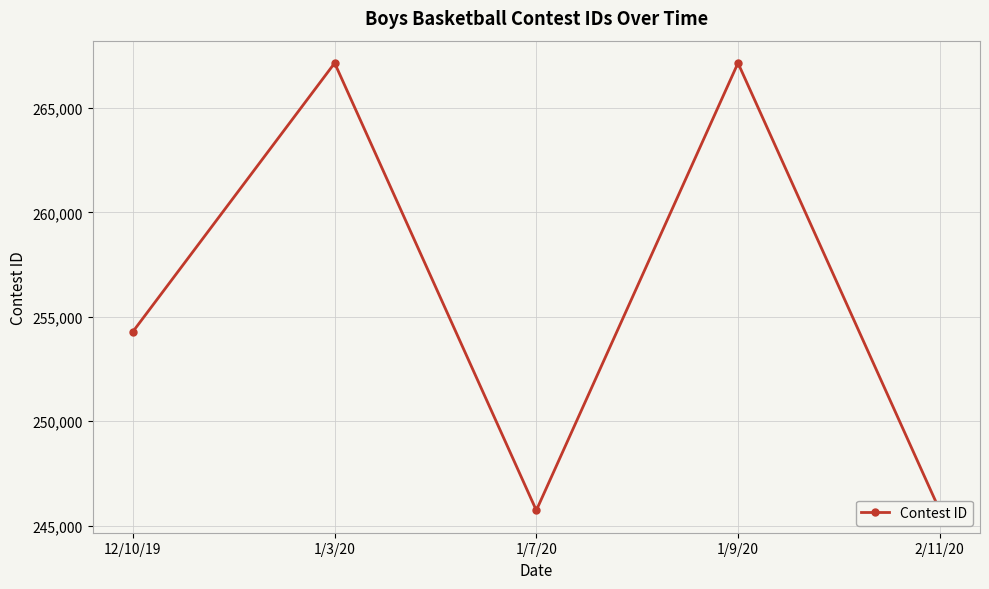

How many values are below 254295?

2